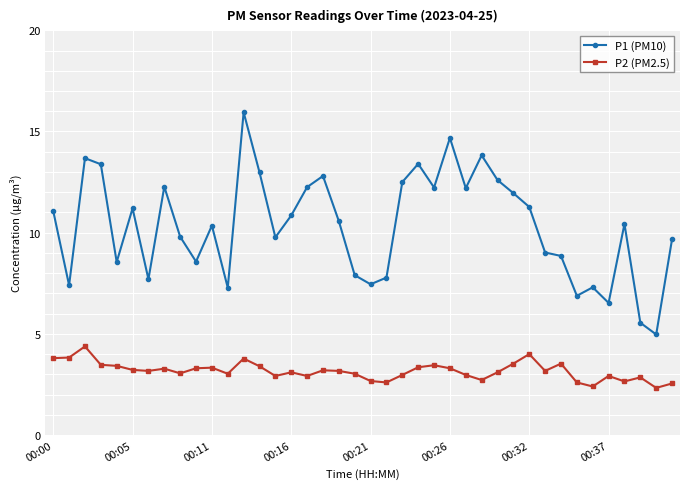

List the series in order of their peak value, highest first.

P1 (PM10), P2 (PM2.5)